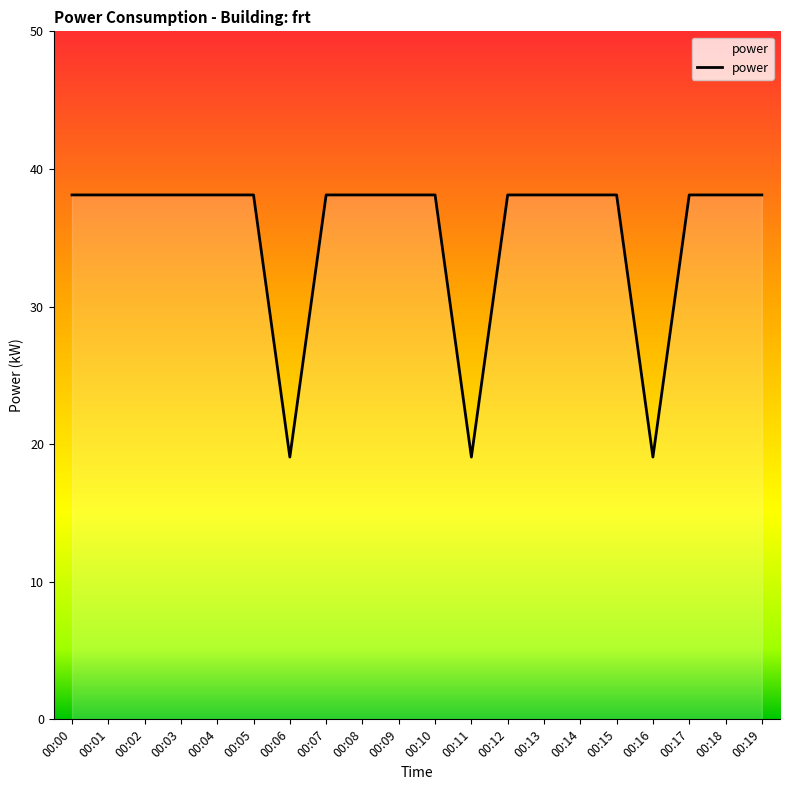

What is the ratio of the value at 00:10 to the value at 00:06?

2.0